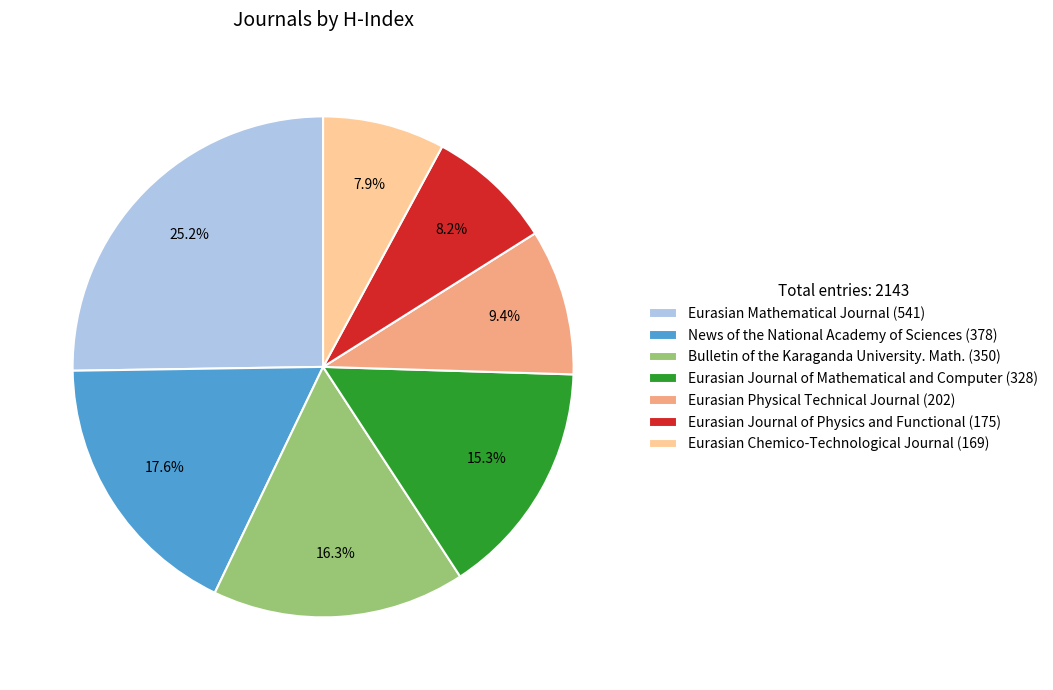

Is there any slice that represents more than half of the pie?

No